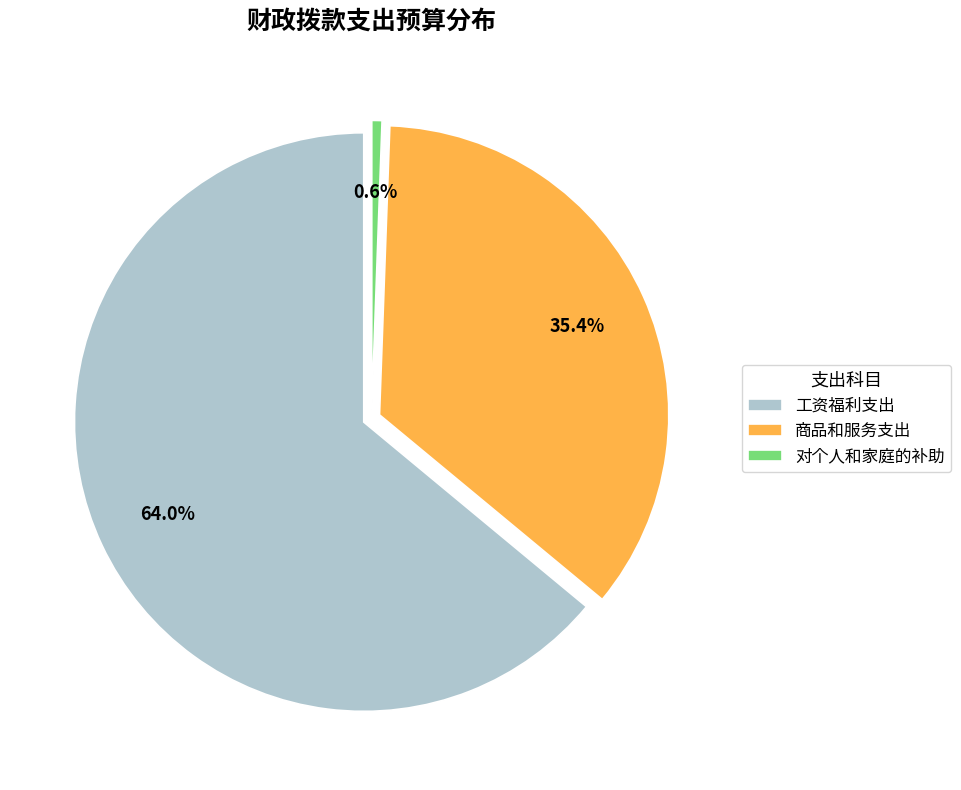

Is it true that 工资福利支出 is 64% of the pie?

True